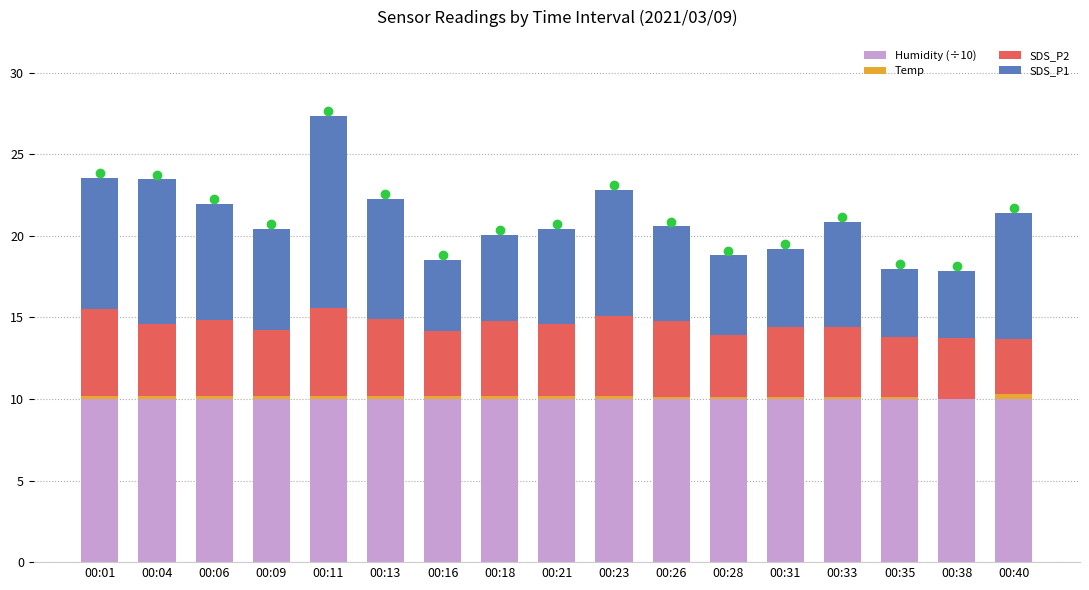

The value of Humidity (÷10) at 00:26 is 5.9. True or false?

False